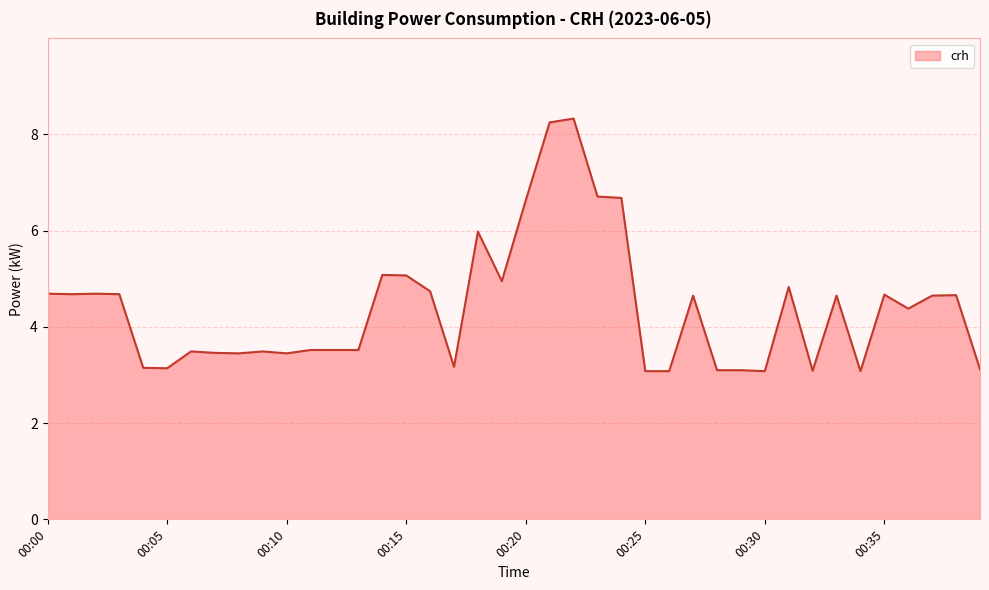

What is the greatest value displayed?

8.3